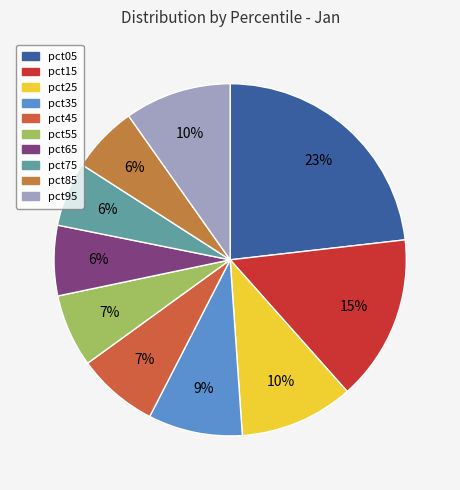

How many slices are in this pie chart?

10